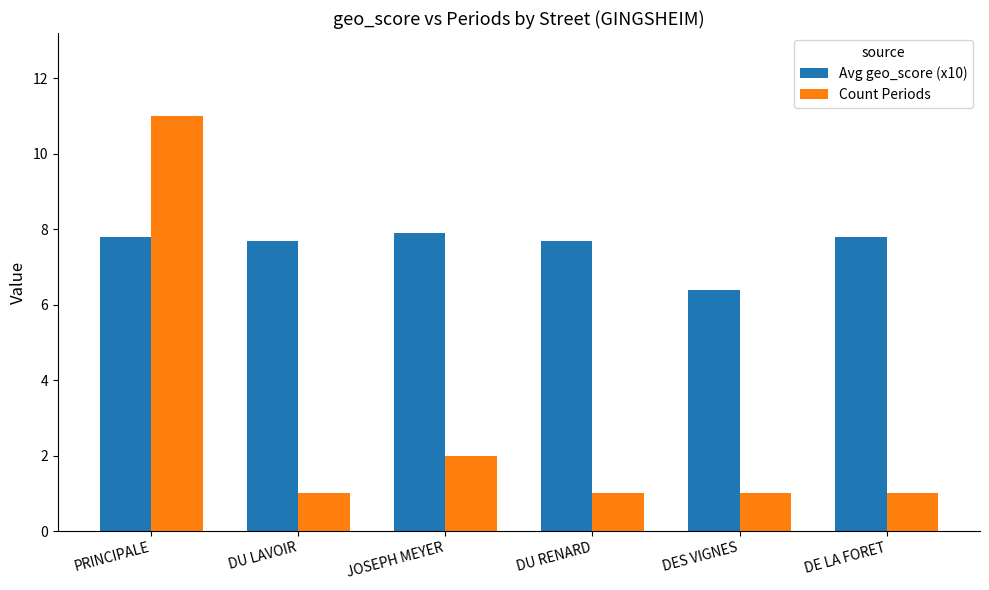

What is the spread (max minus min) of values at DU LAVOIR?

6.7